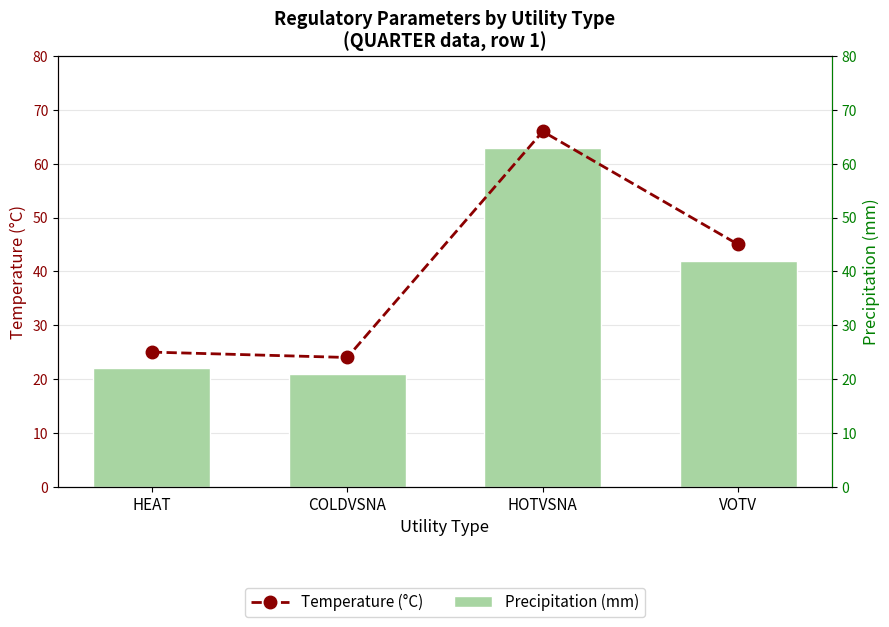

Rank the series by their maximum value, from lowest to highest.

Precipitation (mm), Temperature (°C)